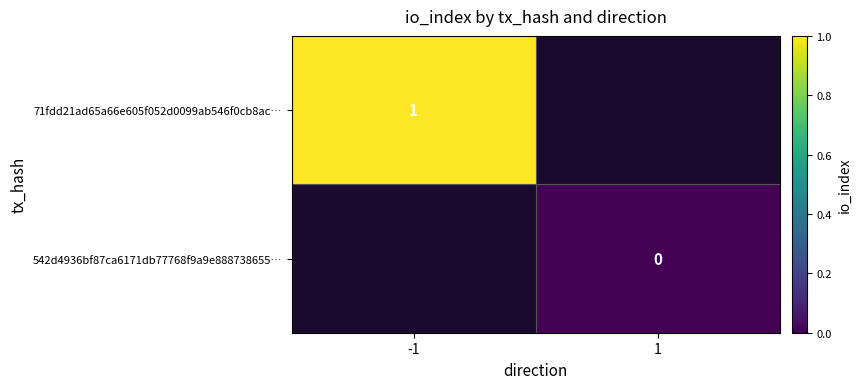

How many distinct data groups are displayed?

2